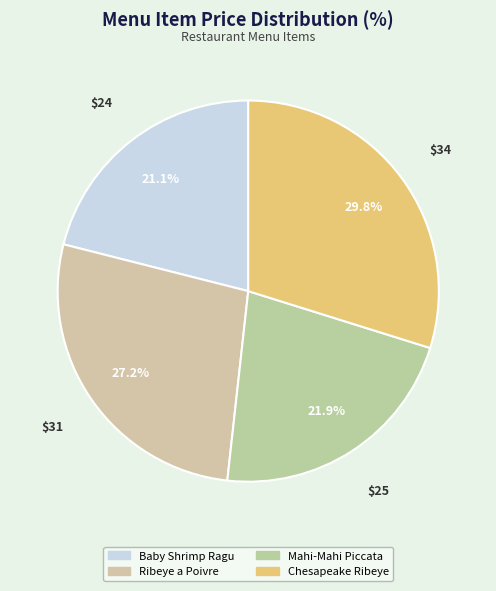

Is there any slice that represents more than half of the pie?

No